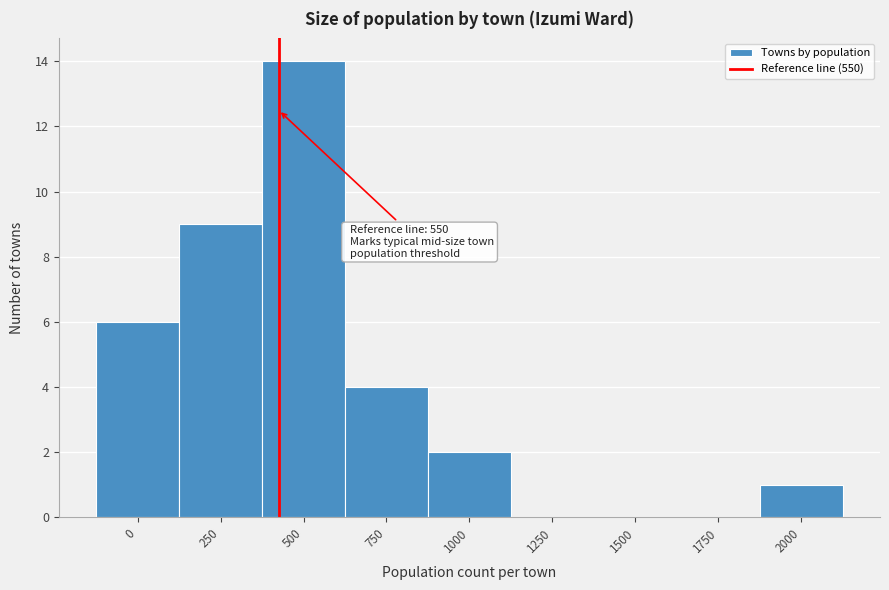

Reading left to right, what are all the values shown in this chart?

0=6	250=9	500=14	750=4	1000=2	1250=0	1500=0	1750=0	2000=1